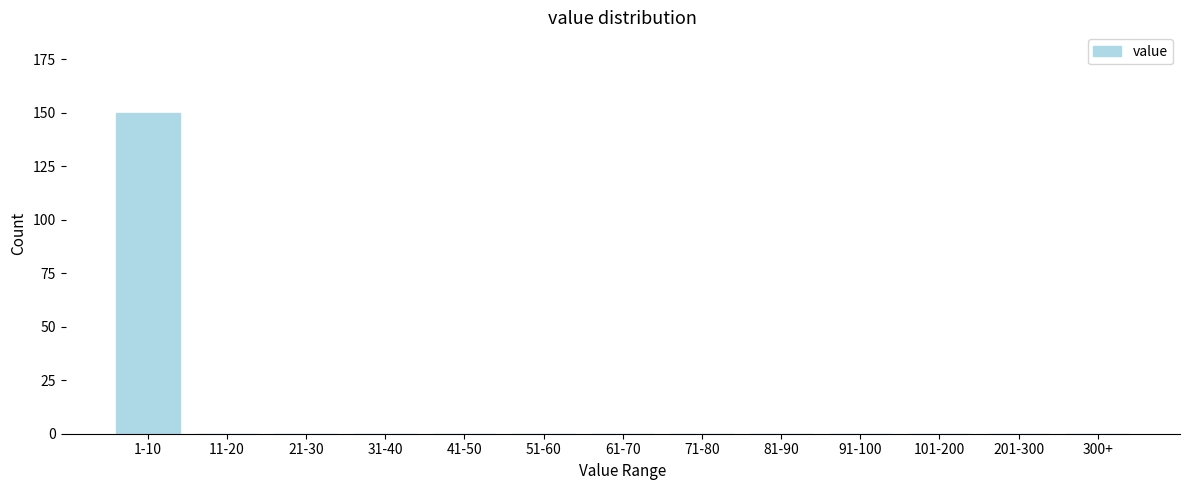

Reading right to left, list all the values displayed in this chart.

300+=0	201-300=0	101-200=0	91-100=0	81-90=0	71-80=0	61-70=0	51-60=0	41-50=0	31-40=0	21-30=0	11-20=0	1-10=150